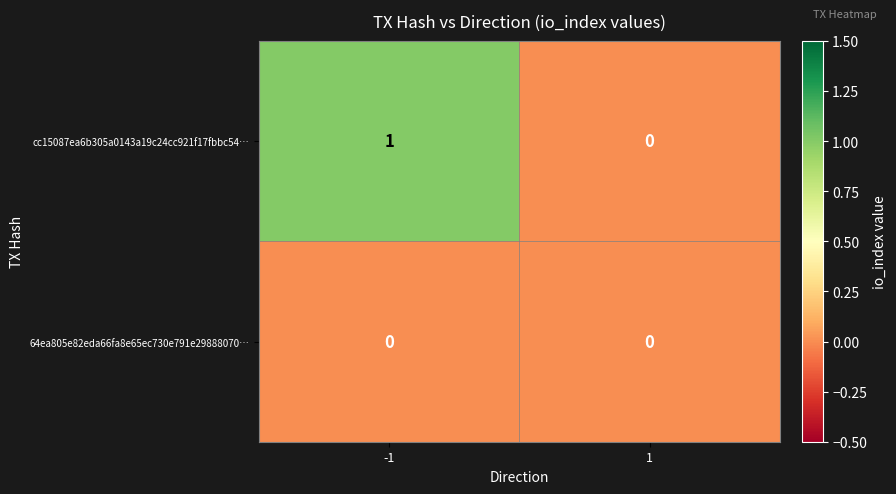

Rank the series by their average value, from lowest to highest.

64ea805e82eda66fa8e65ec730e791e29888070…, cc15087ea6b305a0143a19c24cc921f17fbbc54…